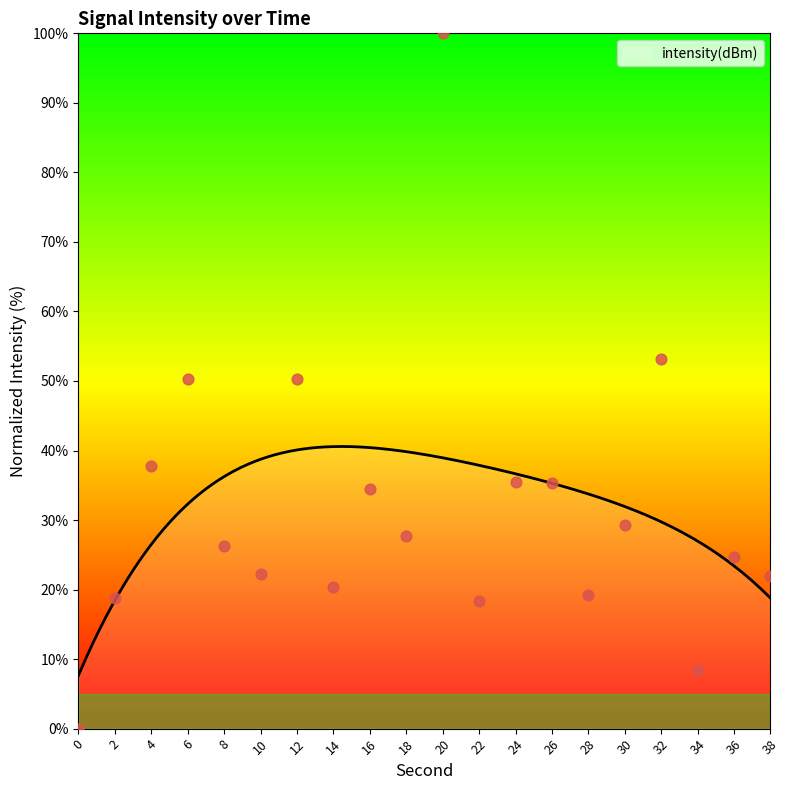

Which has a higher value, 32 or 6?

32